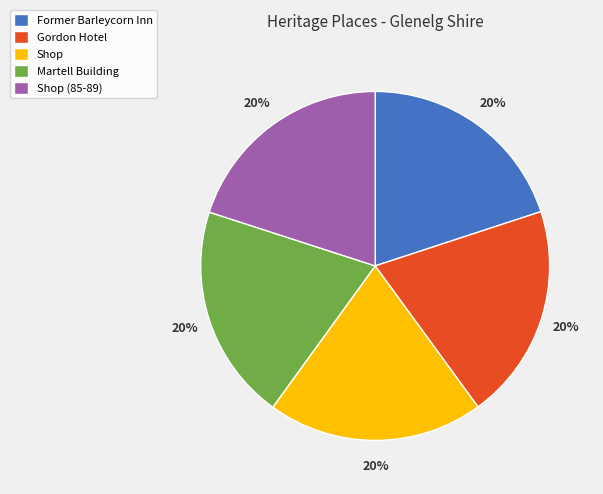

To the nearest percent, what percentage of the pie is Gordon Hotel?

20%